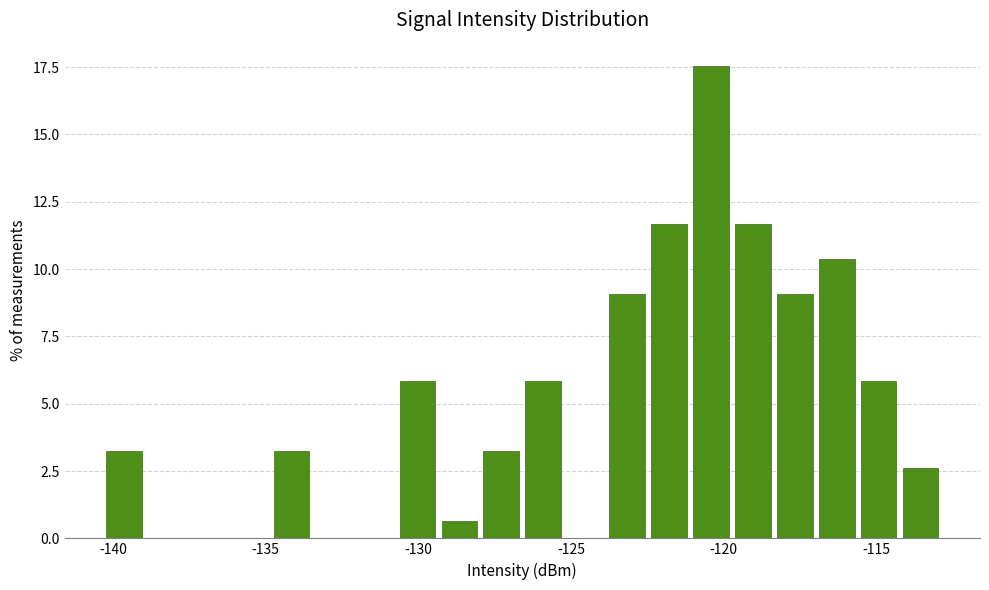

Around what value on the x-axis is the tallest bar? Give the approximate position of its centre, as read against the axis.

-120.5